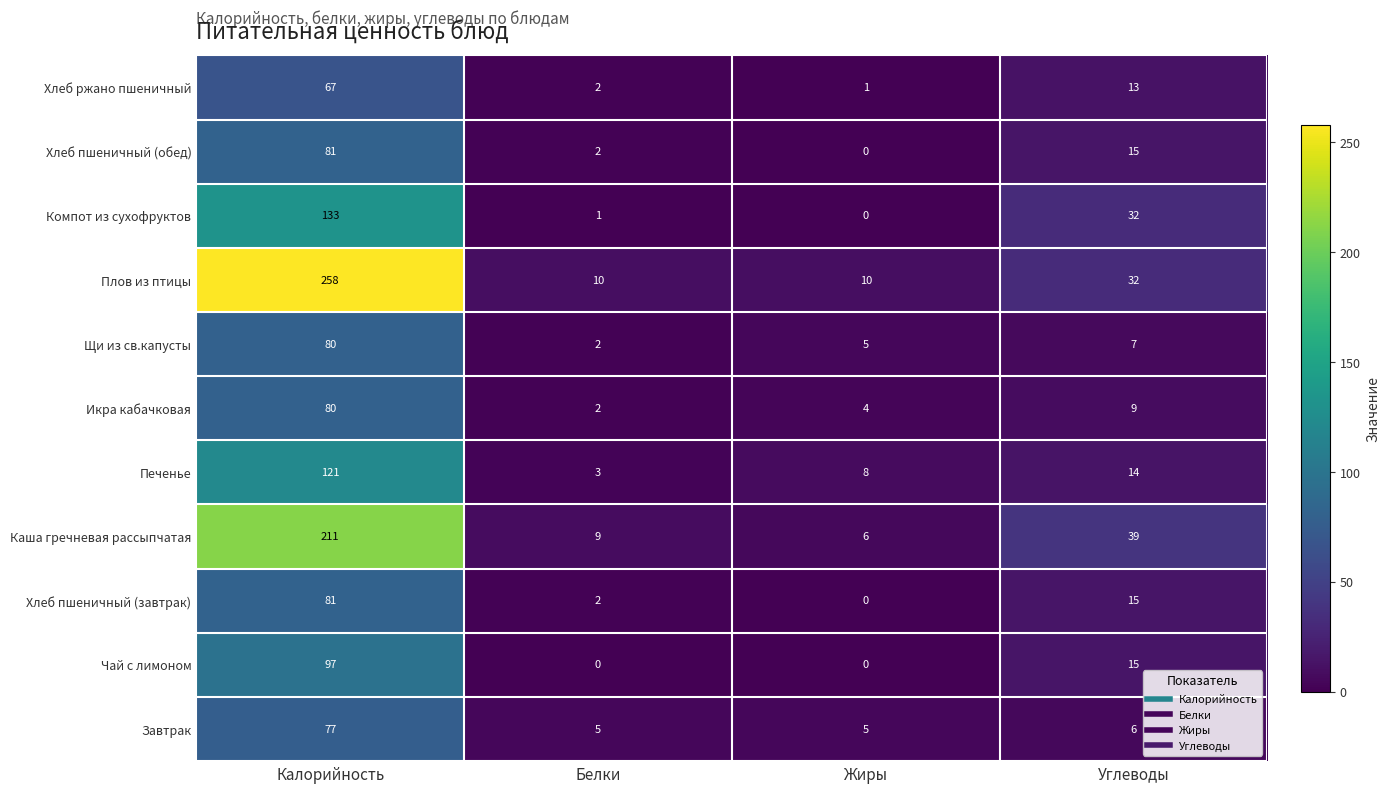

How many data points in Завтрак are less than 6?

2